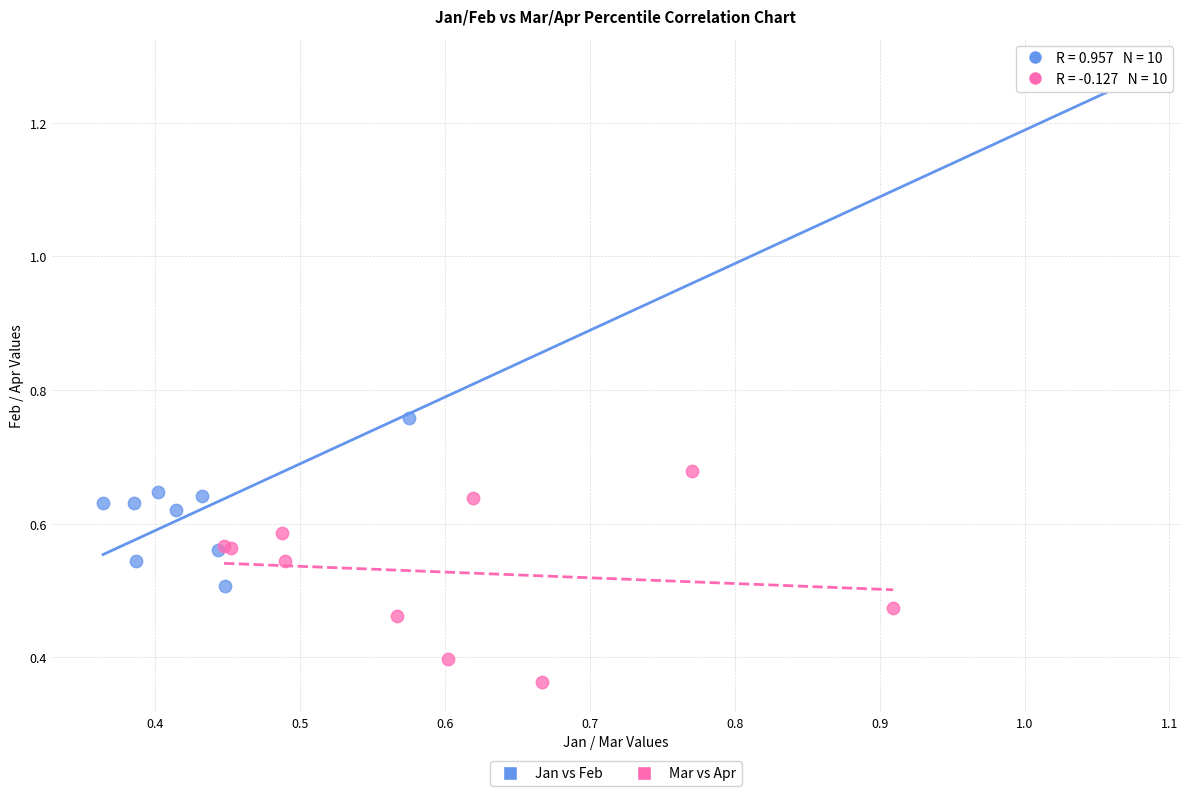

Which series has the widest spread of Y values?

Jan vs Feb